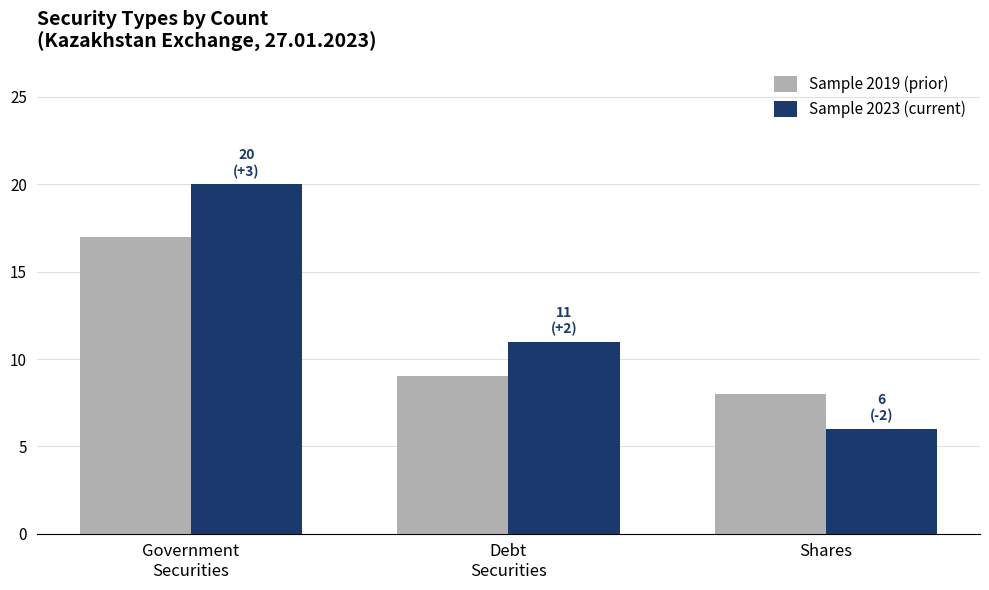

What are all the series names shown in the legend?

Sample 2019 (prior), Sample 2023 (current)